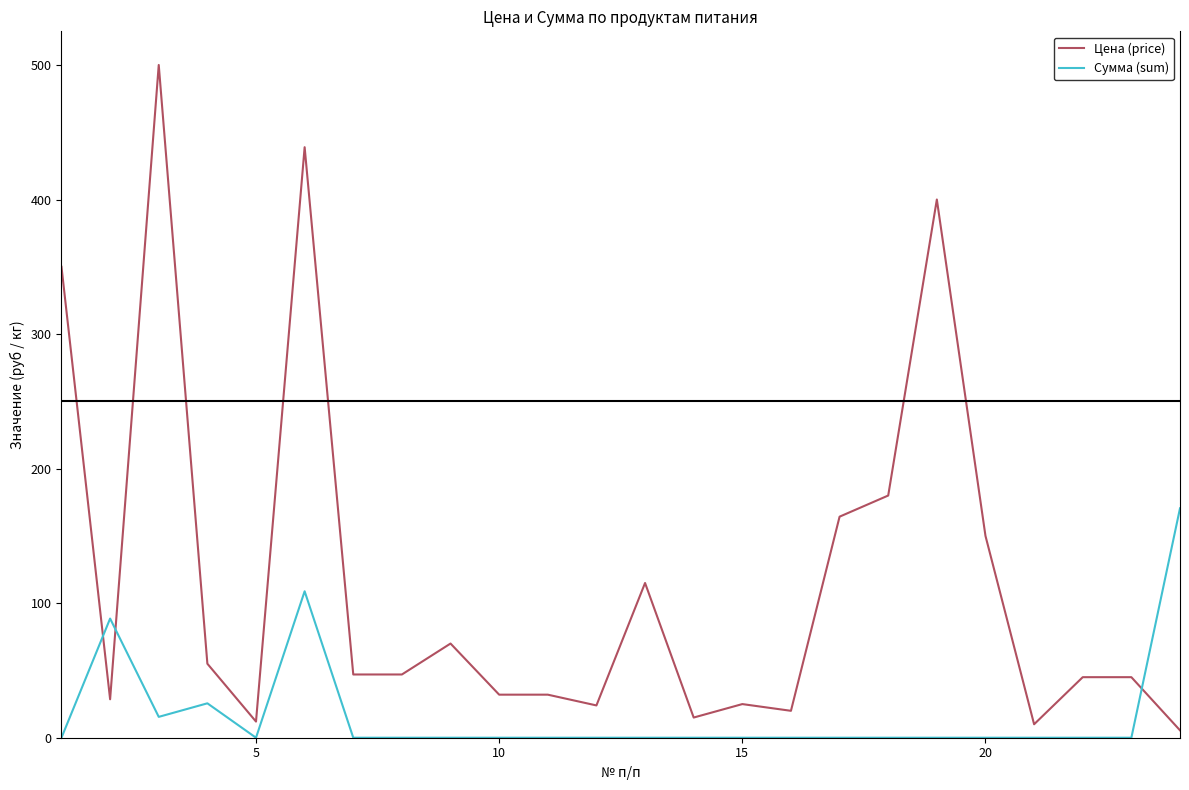

Which series has the widest spread of values?

Цена (price)